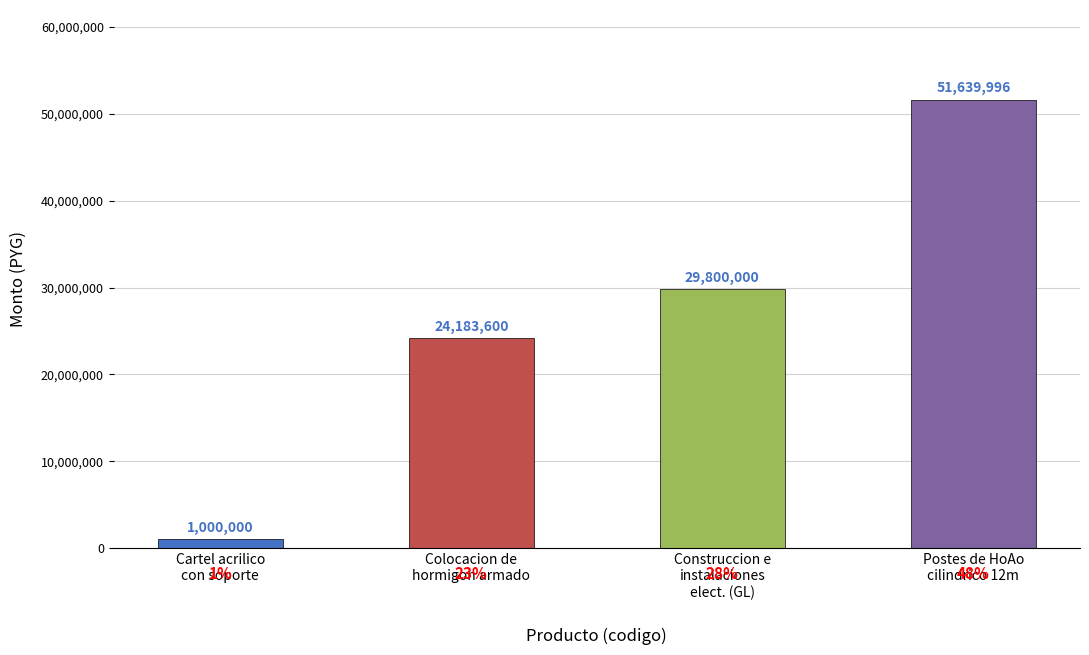

Is it true that the value at Postes de HoAo
cilindrico 12m is 18688336?

False